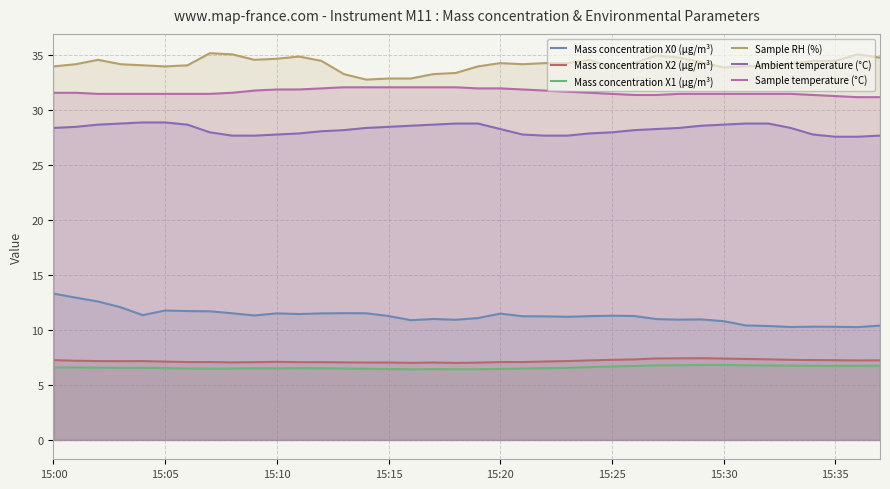

True or false: Mass concentration X2 (μg/m³) and Ambient temperature (°C) cross at least once.

False